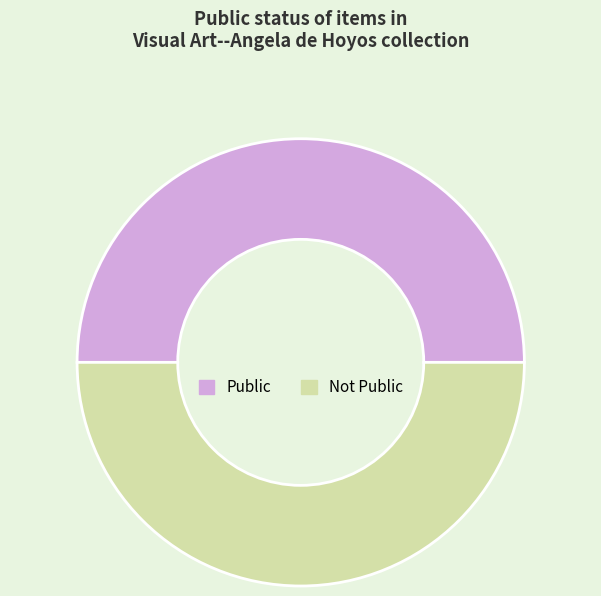

Is the sum of Not Public and Public greater than half?

Yes